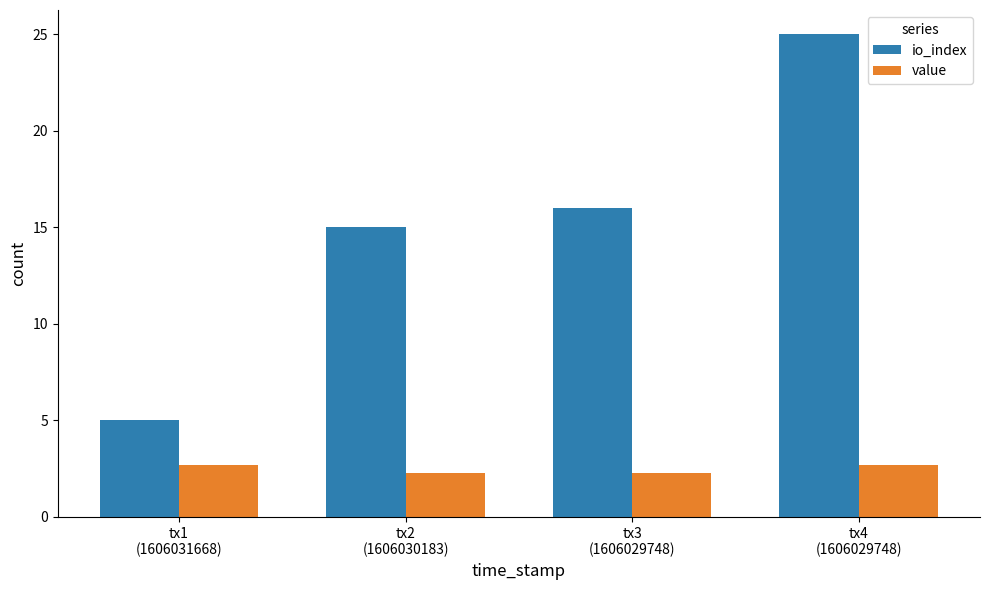

Which series has the largest range (max minus min)?

io_index